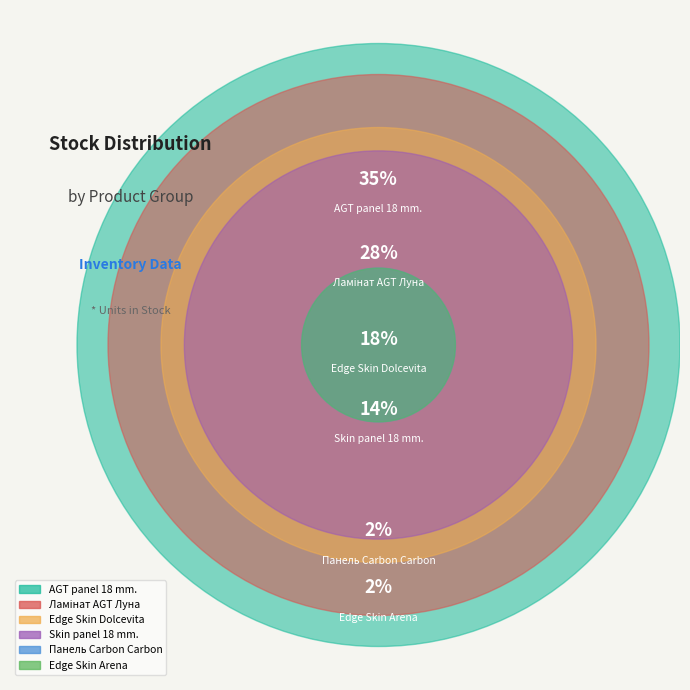

Approximately how many times larger is the value at Skin panel 18 mm. compared to AGT panel 18 mm.?

0.4